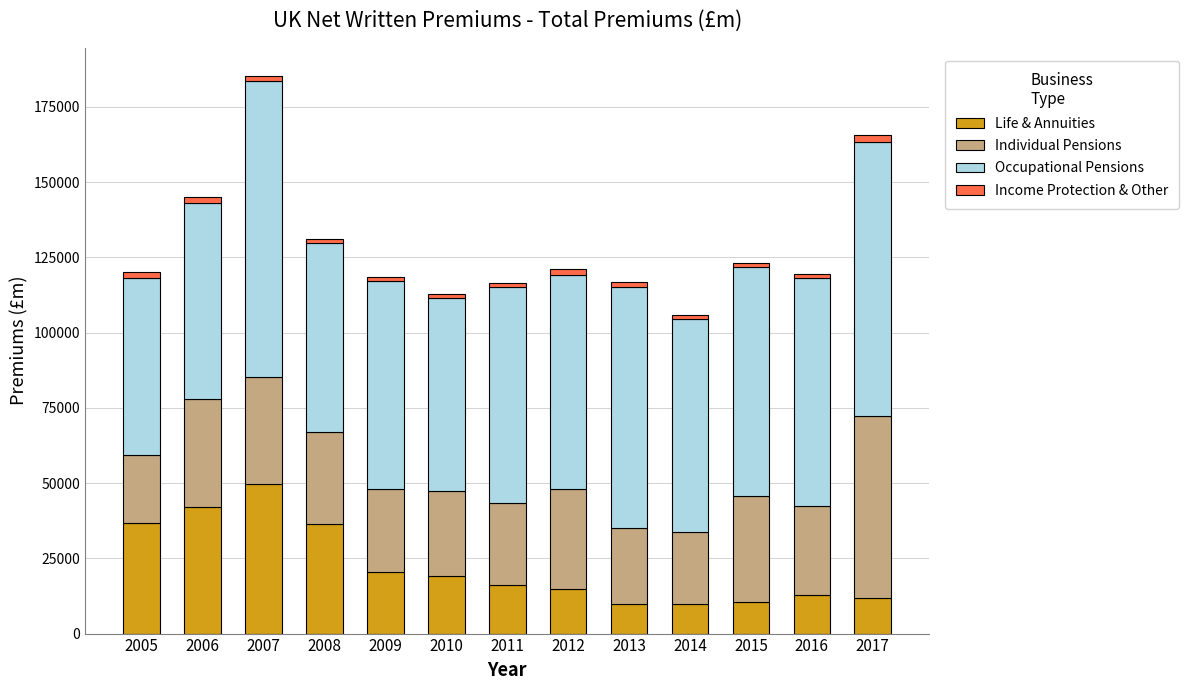

What is the highest value of the Life & Annuities series?

49865.8